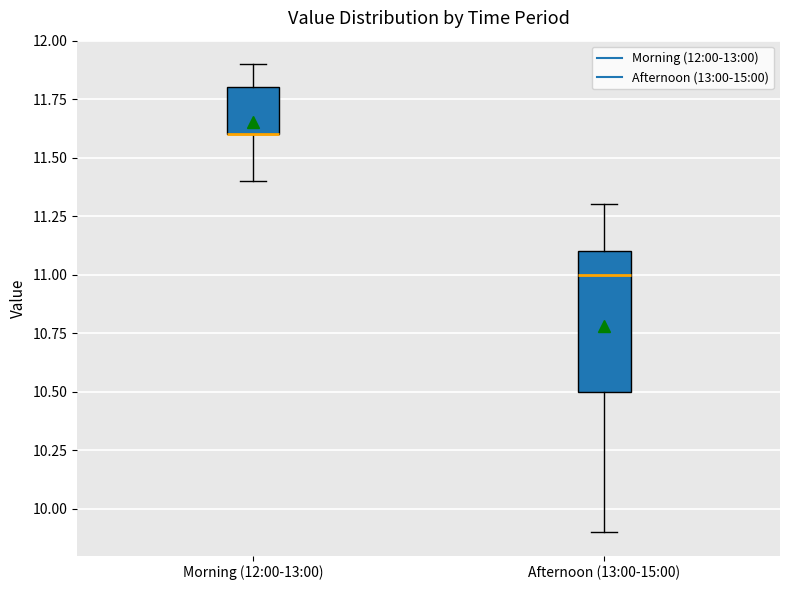

Reading left to right, transcribe this box plot: for each box, give where its median line is, the range the box spans, and where its two whiskers end, as read against the y-axis. The values are not printed on the chart, so give them approximately, as read against the axis.

Morning (12:00-13:00): median 11.6 (drawn on the box's lower edge), box 11.6 to 11.8, whiskers 11.4 to 11.9
Afternoon (13:00-15:00): median 11.0, box 10.5 to 11.1, whiskers 9.9 to 11.3